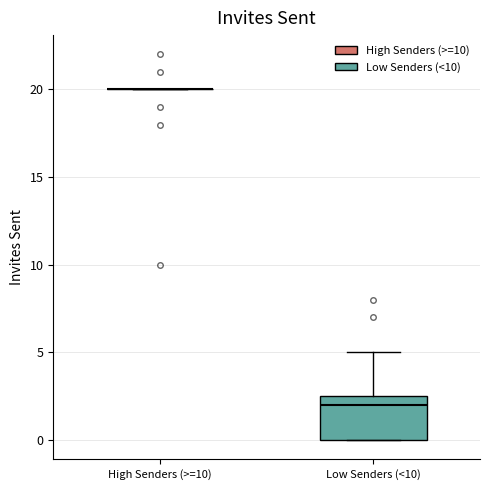

Where does the upper whisker of the box for Low Senders (<10) end on the y-axis? The values are not printed on the chart, so give them approximately, as read against the axis.

5.0